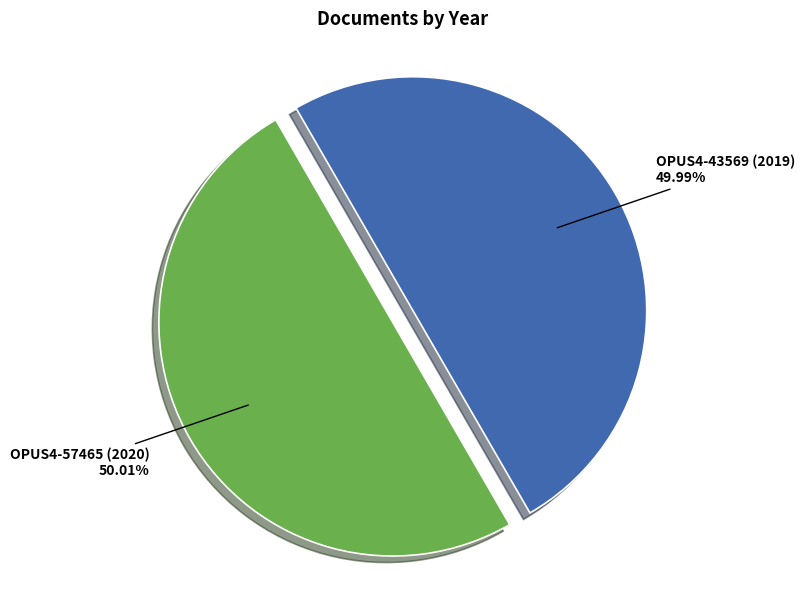

Does any single category account for the majority?

Yes